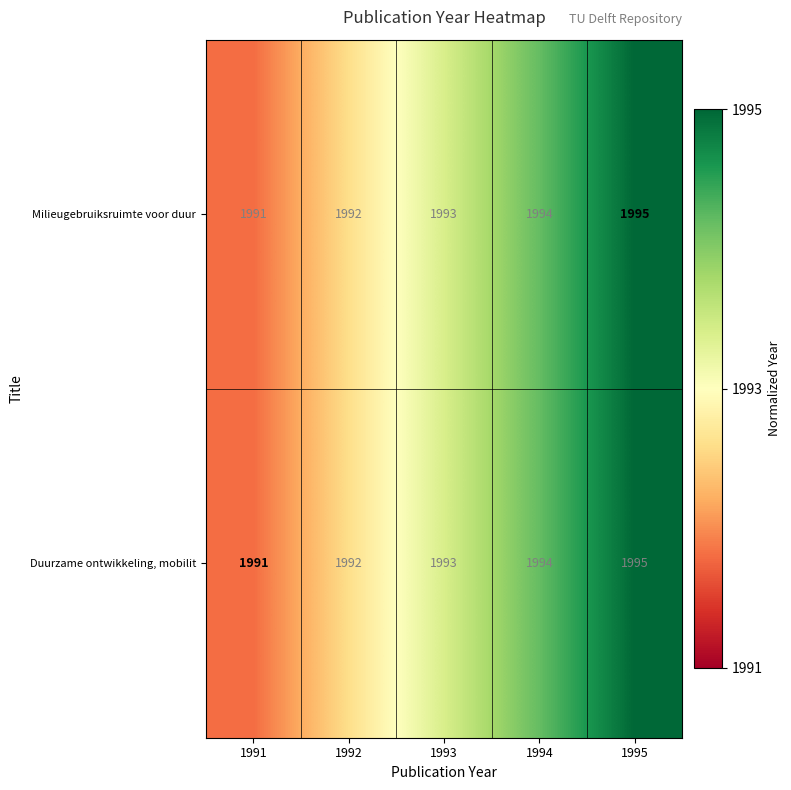

What is the total value across all series at 1995?

3990